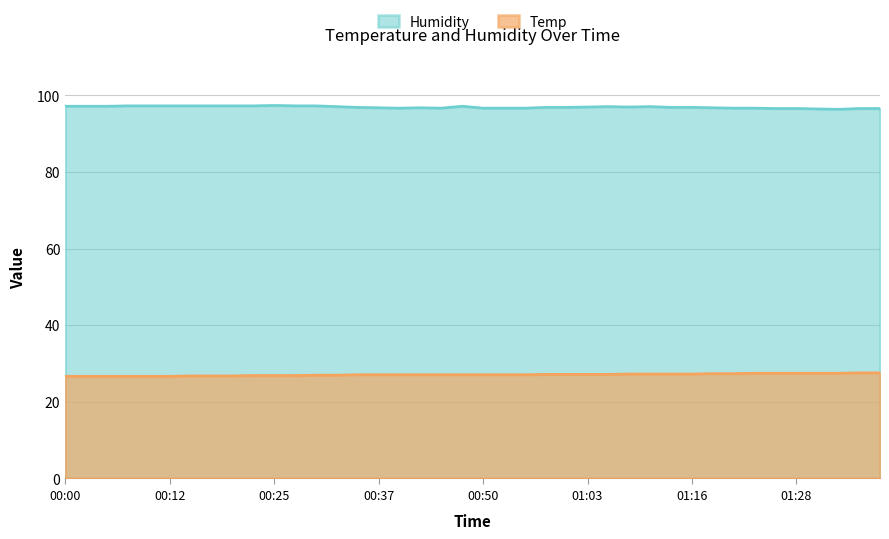

Which category has the highest value in the Humidity series?

00:25